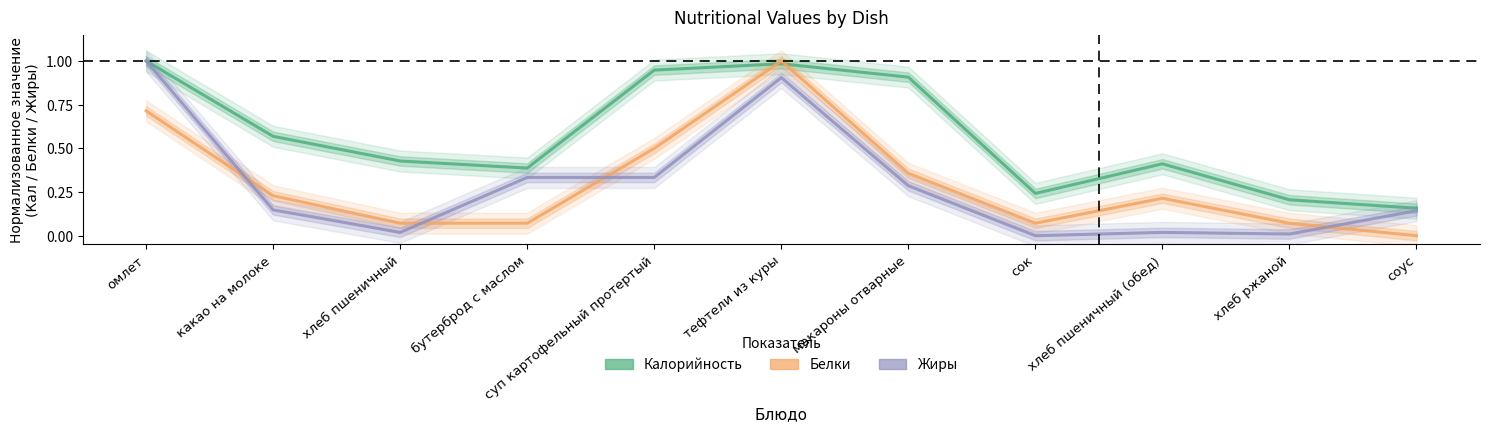

At which category does Калорийность reach its first local valley?

бутерброд с маслом